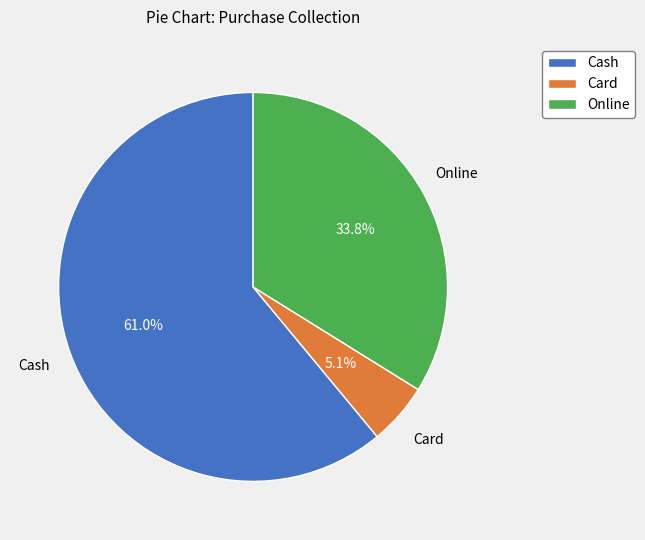

What percentage is the Card slice, to the nearest percent?

5%